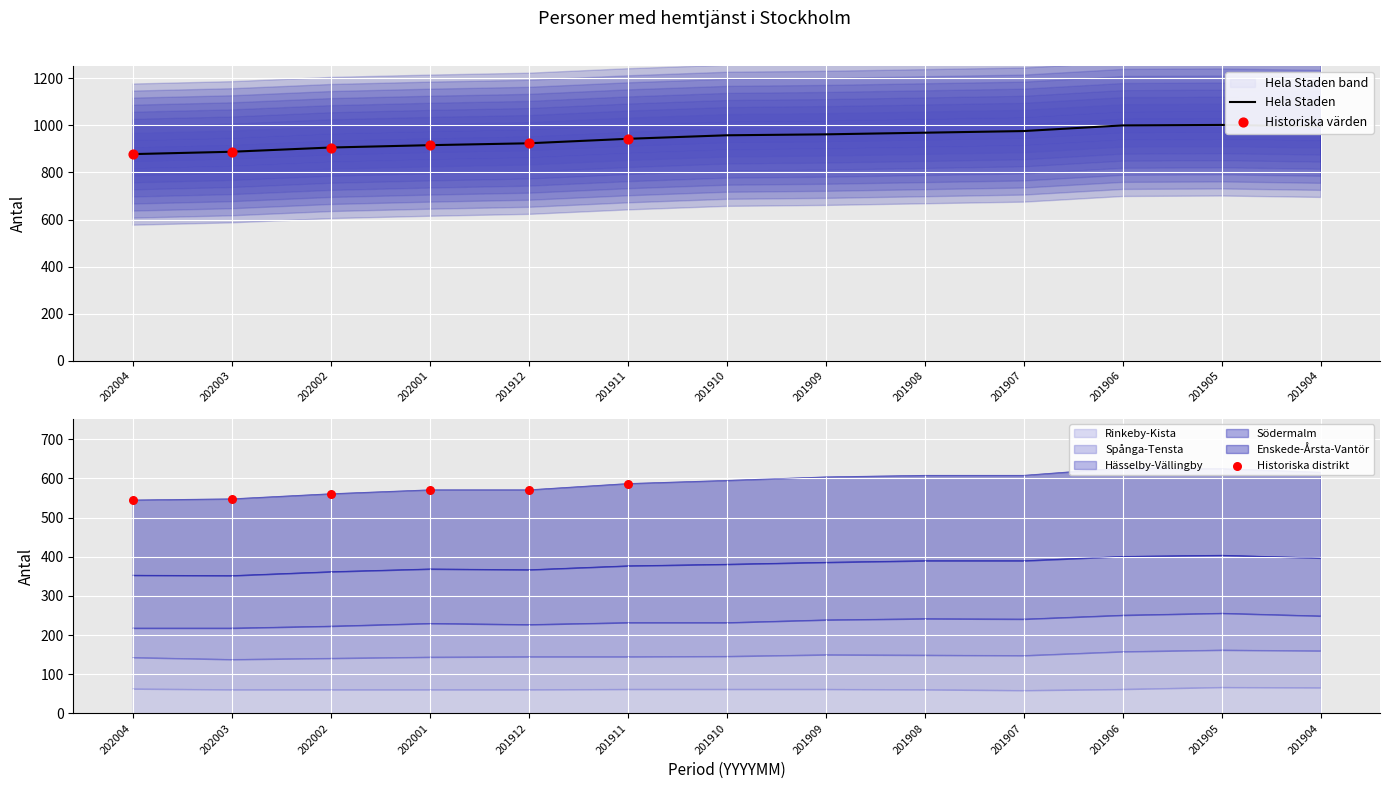

True or false: Hela Staden has a value of 1381 at 202004.

False